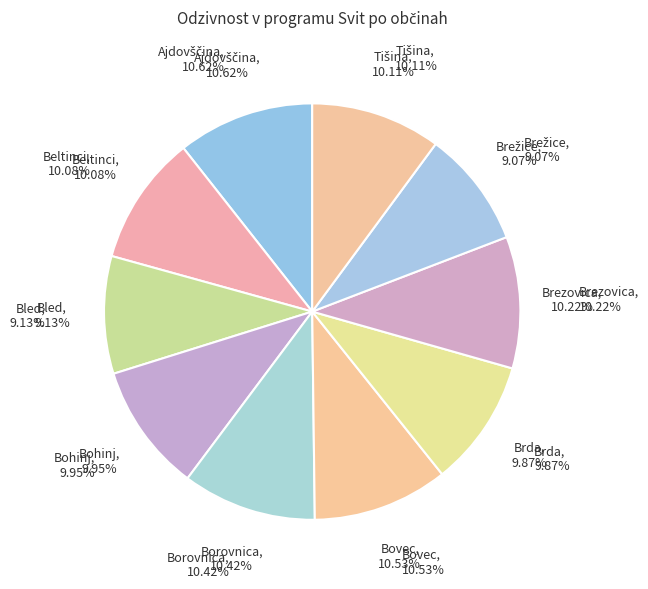

Does any single category account for the majority?

No